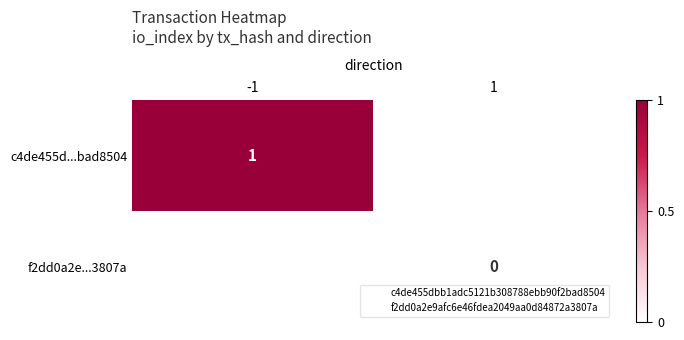

List the series in order of their overall mean, highest first.

c4de455d...bad8504, f2dd0a2e...3807a